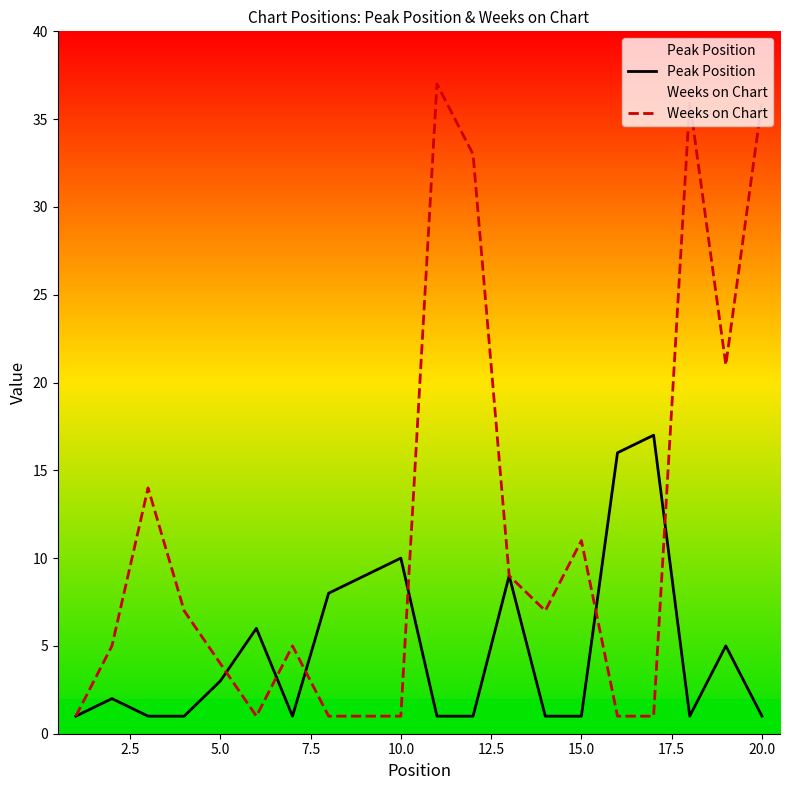

How many interior local peaks does the Peak Position series have?

6